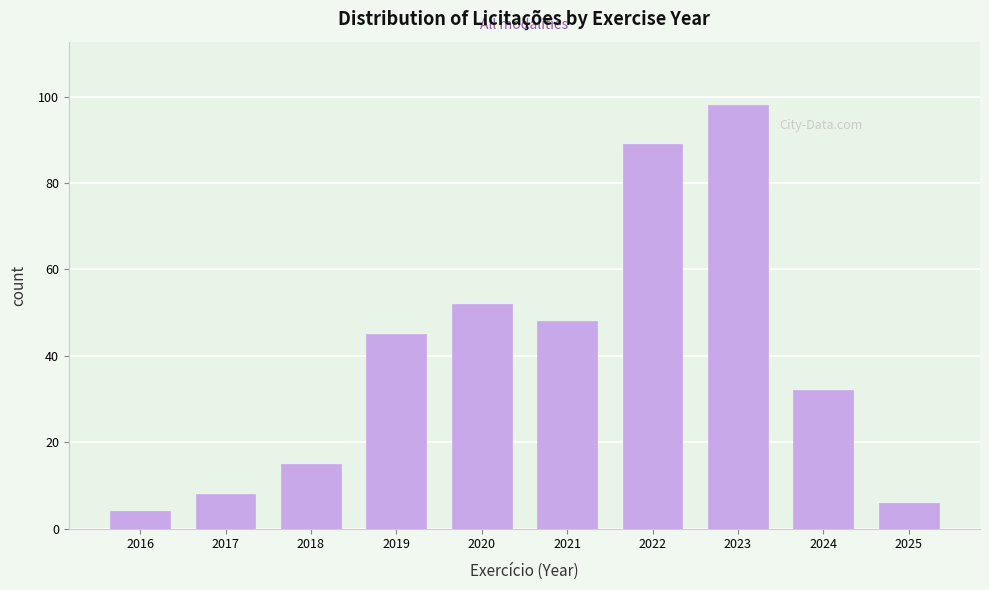

Reading left to right, extract all data points from this chart.

4	8	15	45	52	48	89	98	32	6